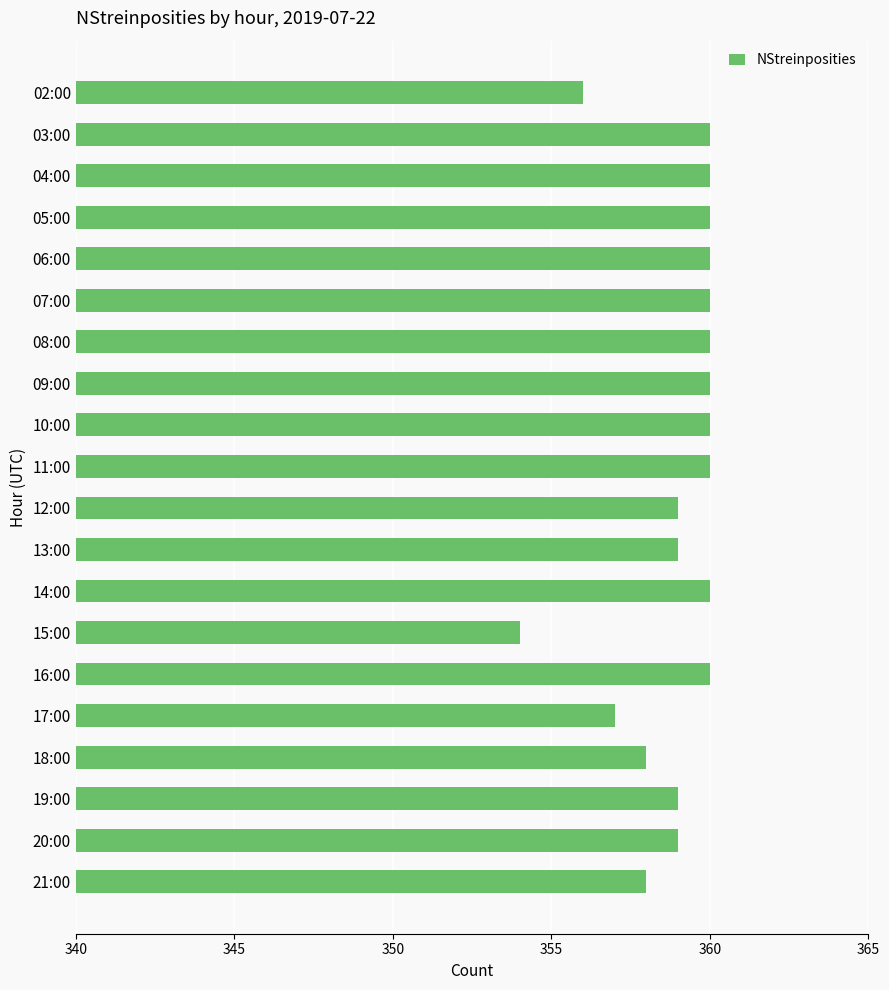

What is the value of the 1st bar from the top?

356